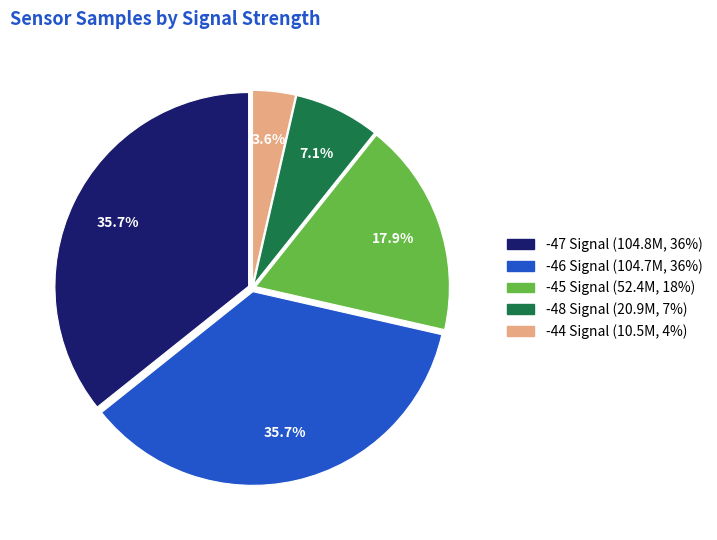

How many segments does this pie chart have?

5